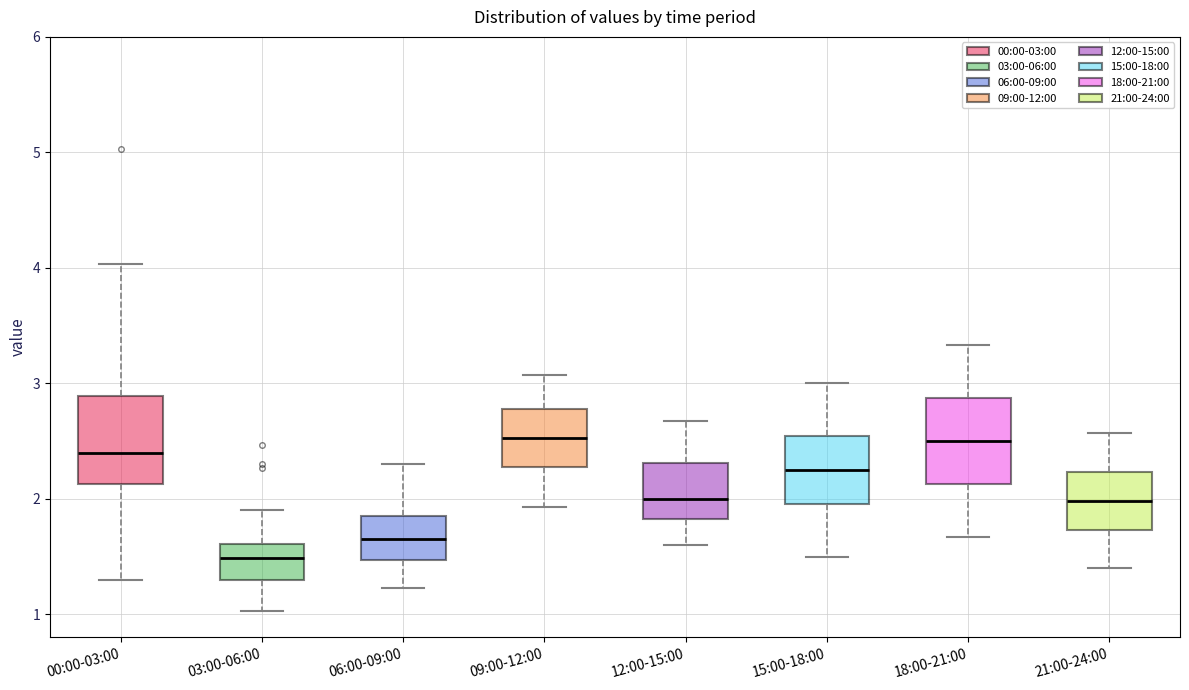

Which box has the lowest median line?

03:00-06:00